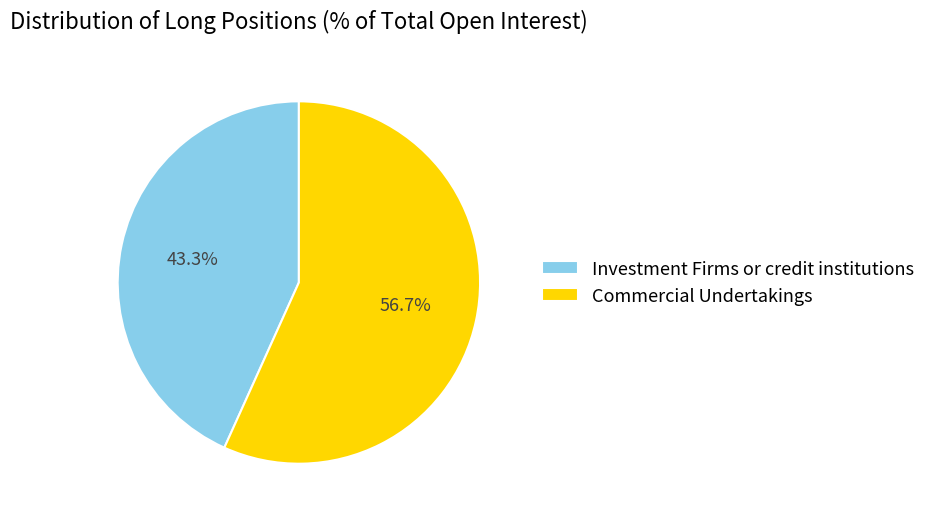

To the nearest percent, what percentage of the pie is Commercial Undertakings?

57%